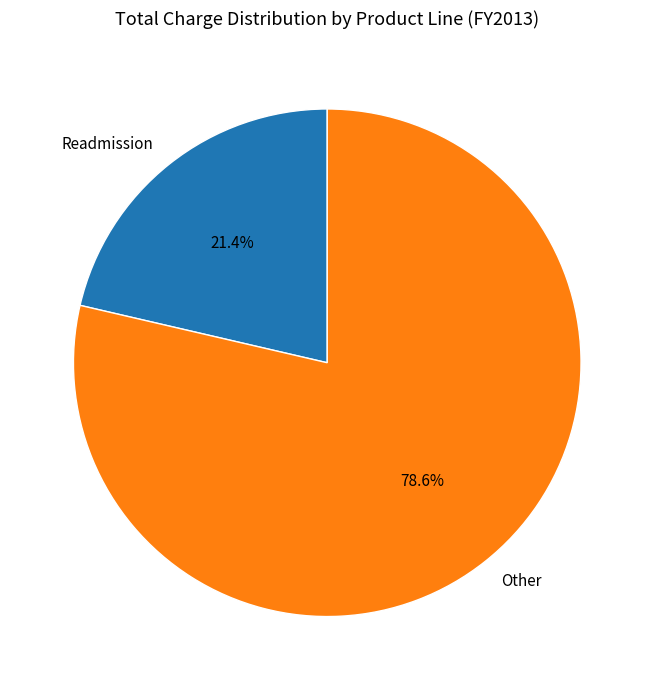

What portion of the pie excludes Other?

21.4%